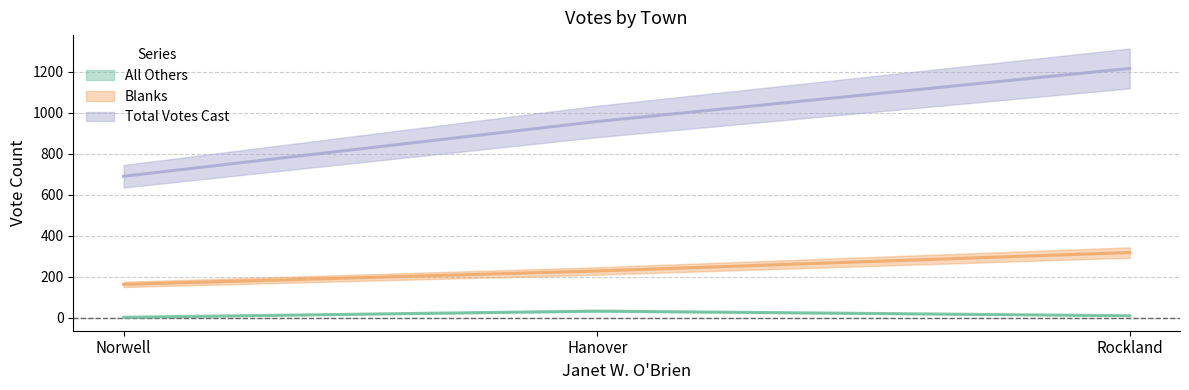

What are all the series names shown in the legend?

All Others, Blanks, Total Votes Cast